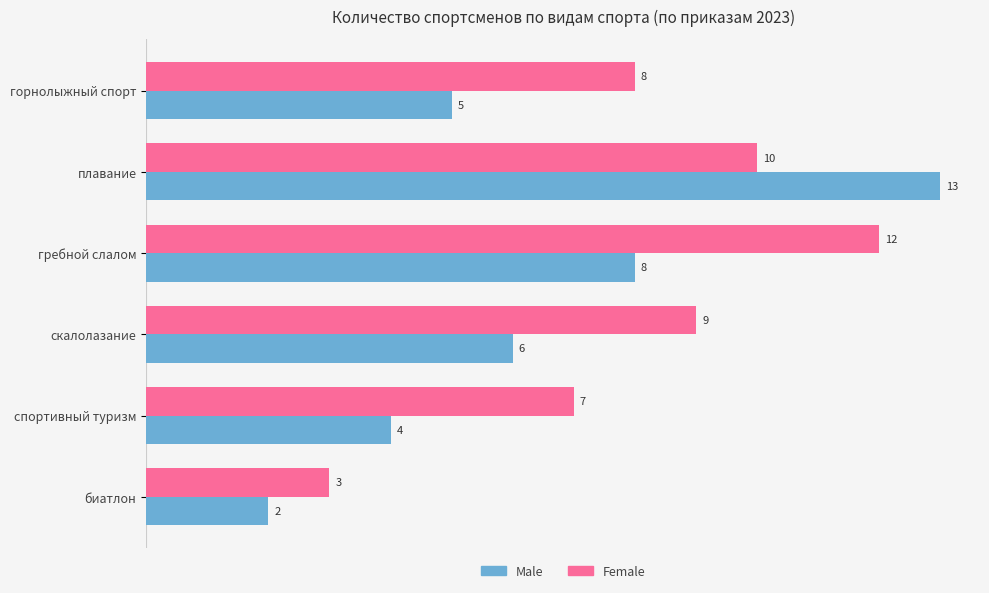

Rank the series by their average value, from highest to lowest.

Female, Male